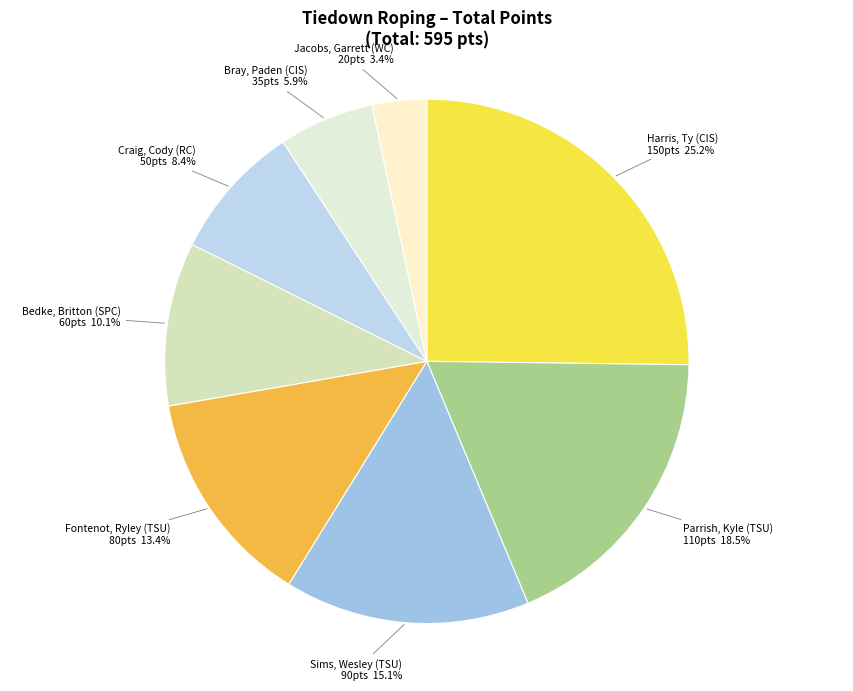

How many segments does this pie chart have?

8